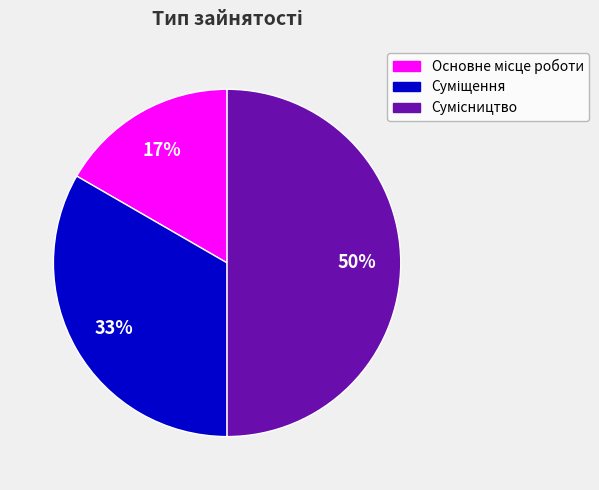

To the nearest percent, what is the difference between the largest and smallest slice percentages?

33%